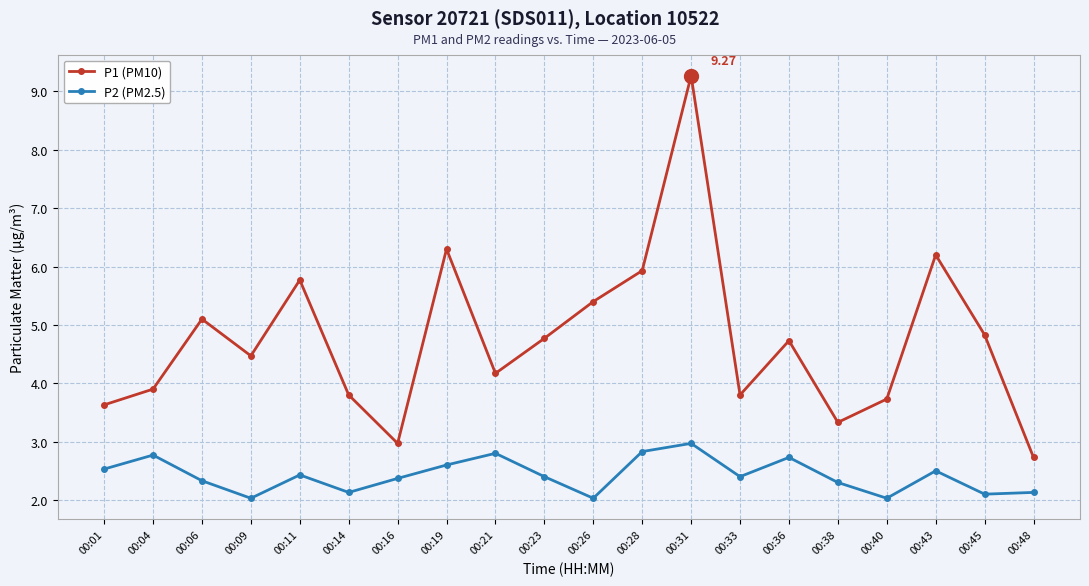

The P2 (PM2.5) series shows 2.4 at 00:33. True or false?

True